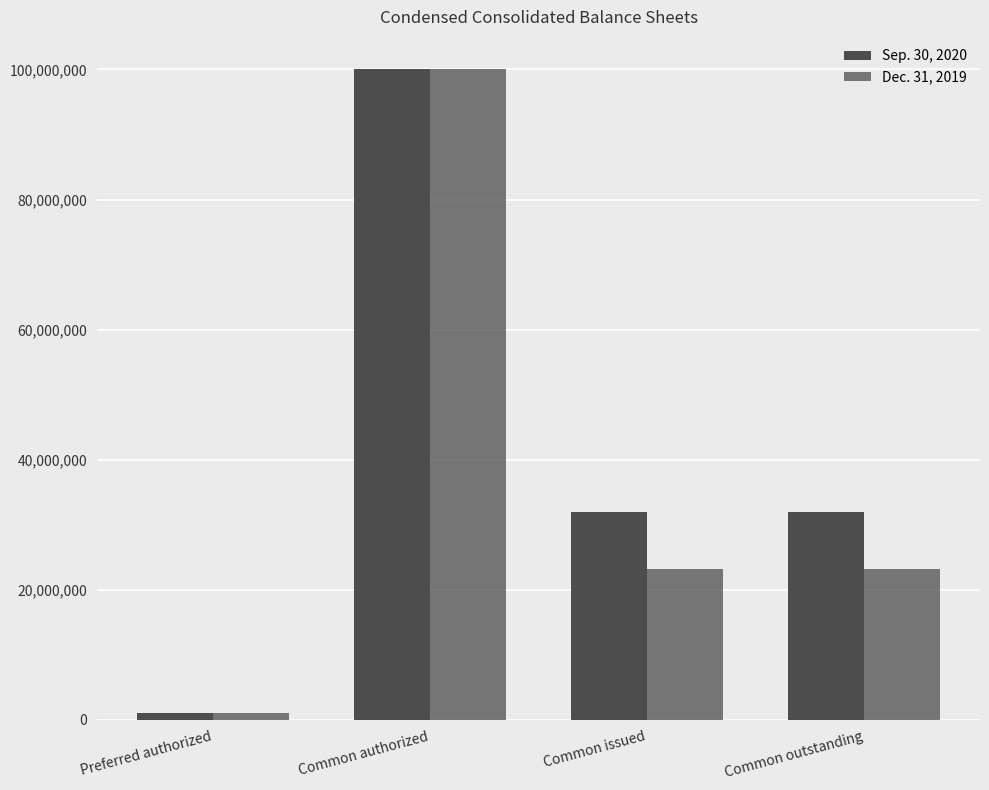

Read the Dec. 31, 2019 value at Preferred authorized.

1000000